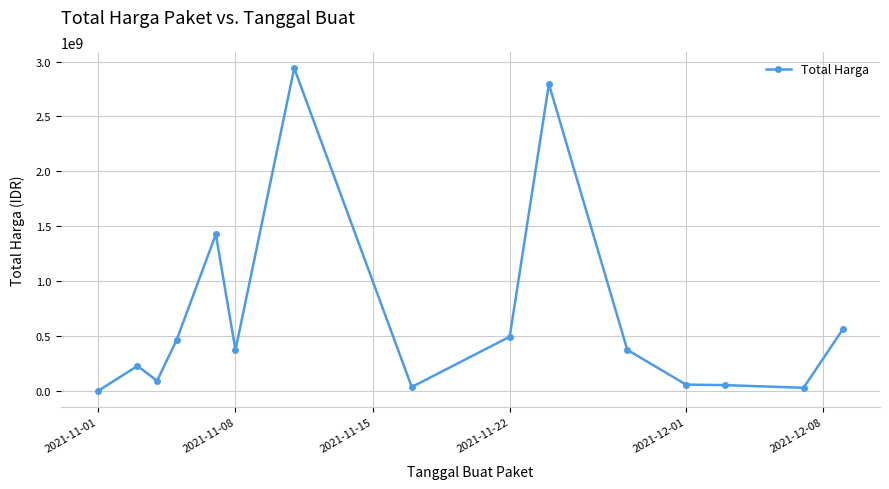

What is the minimum value shown in the chart?

333600